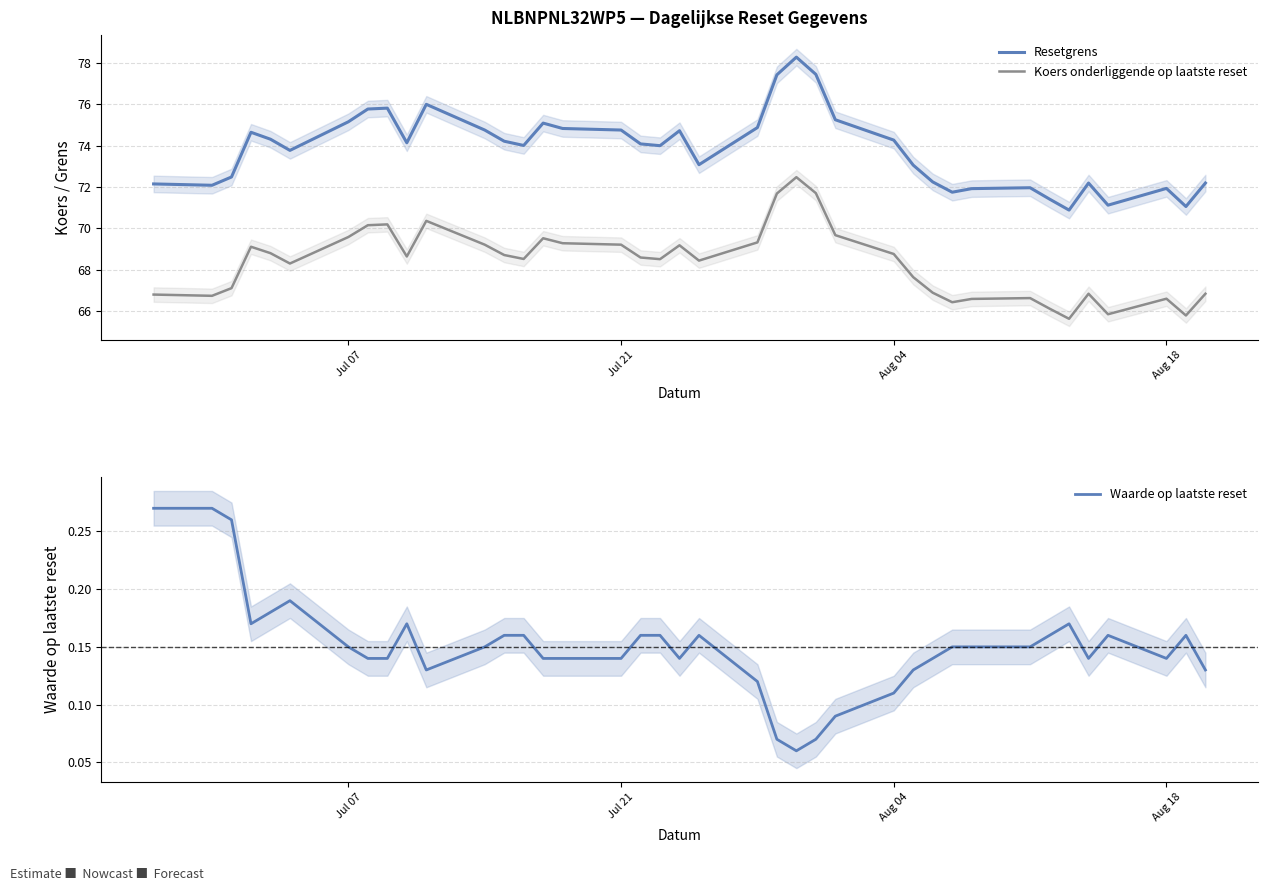

True or false: Resetgrens and Koers onderliggende op laatste reset cross at least once.

False